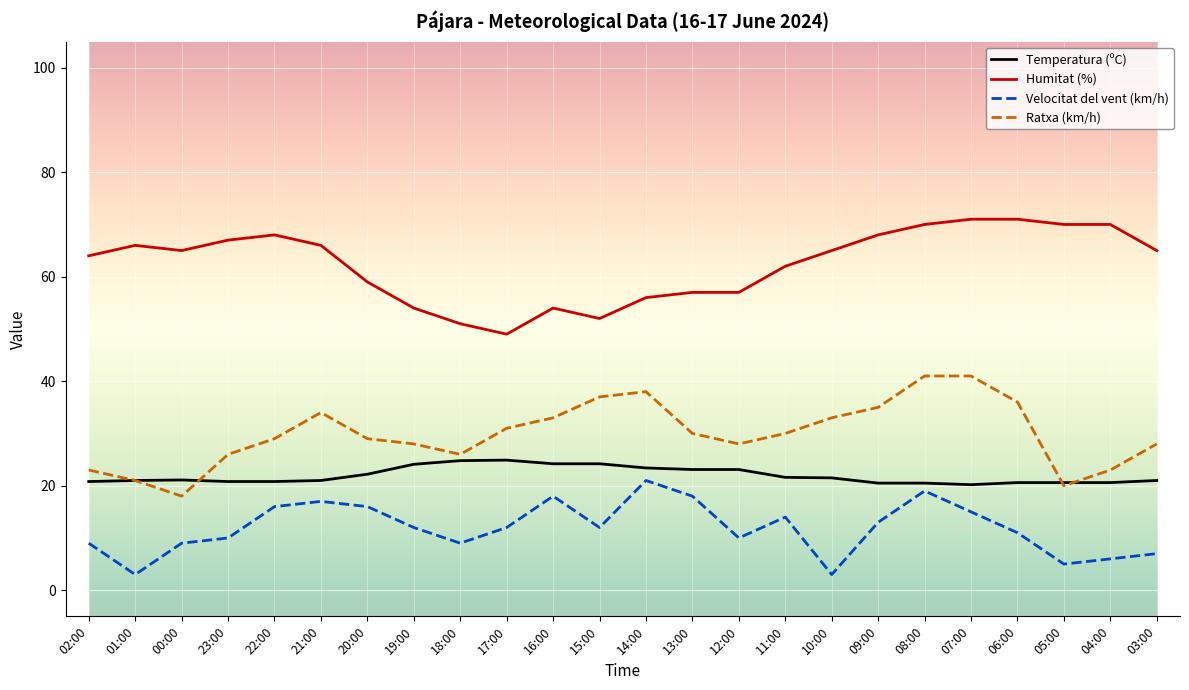

Rank the series by their average value, from highest to lowest.

Humitat (%), Ratxa (km/h), Temperatura (ºC), Velocitat del vent (km/h)